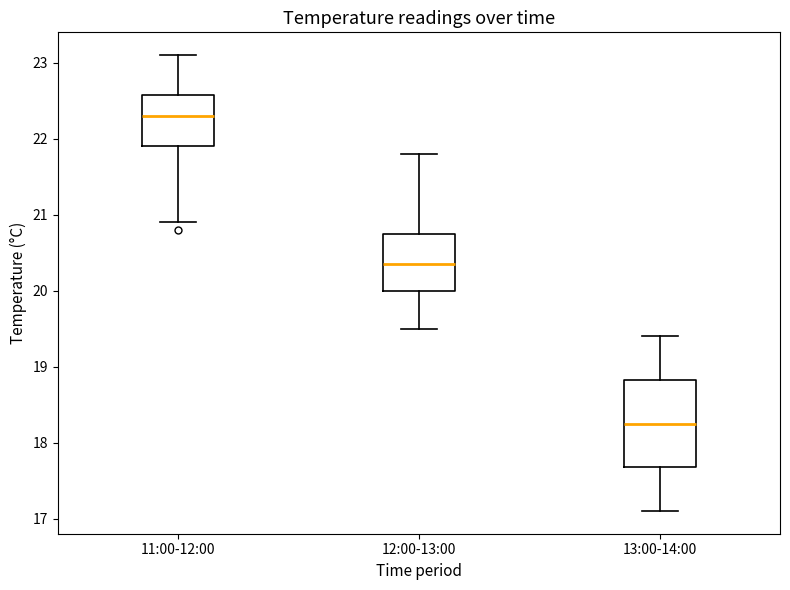

Which box has the highest median line?

11:00-12:00